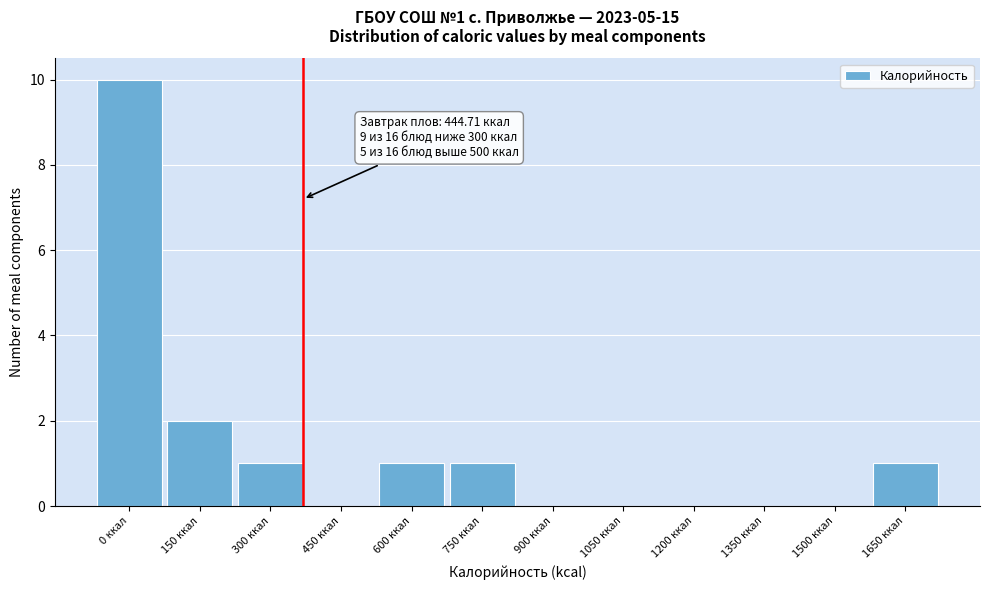

Reading left to right, what are all the values shown in this chart?

0 ккал=10	150 ккал=2	300 ккал=1	450 ккал=0	600 ккал=1	750 ккал=1	900 ккал=0	1050 ккал=0	1200 ккал=0	1350 ккал=0	1500 ккал=0	1650 ккал=1